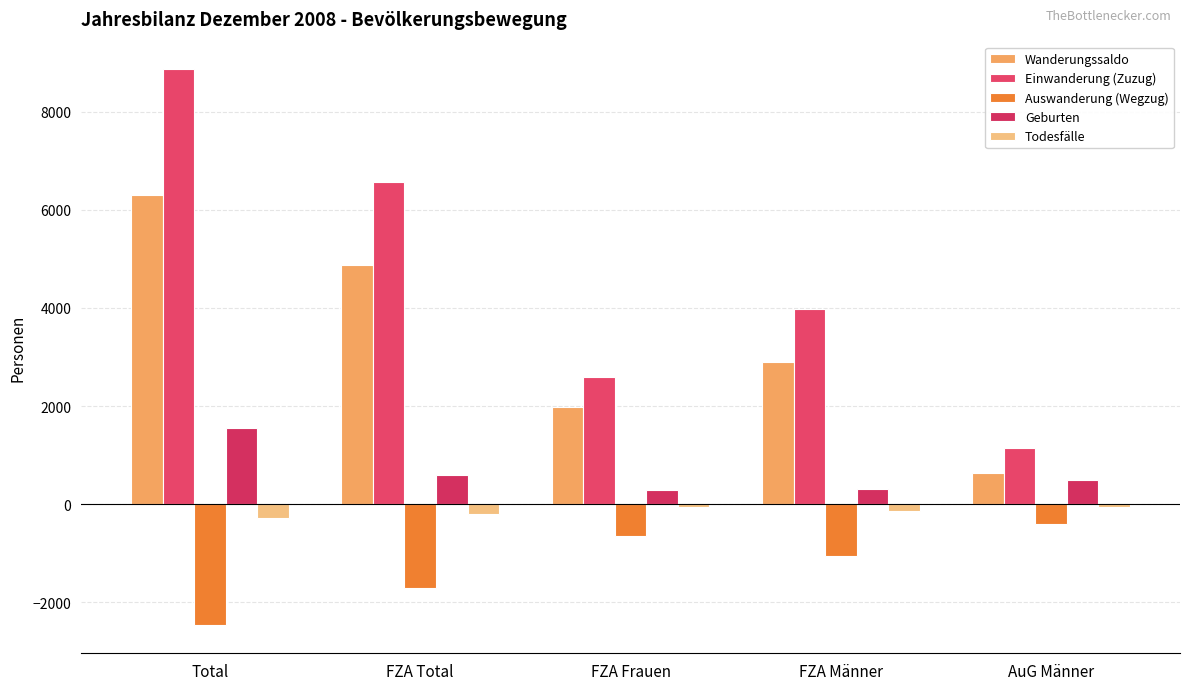

Between FZA Frauen and AuG Männer, which is larger?

FZA Frauen